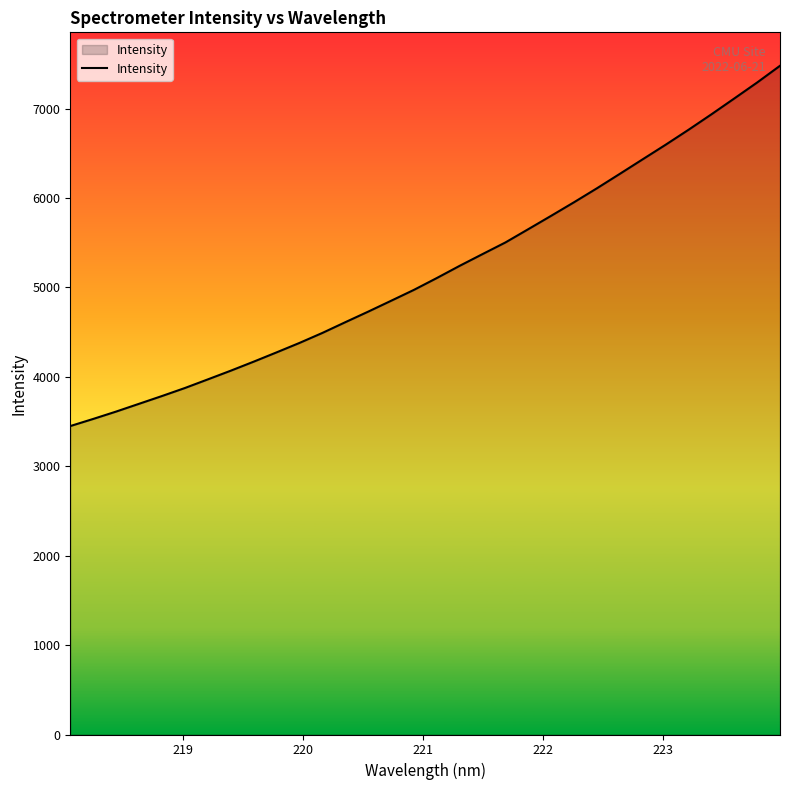

What is the average value?

5191.0